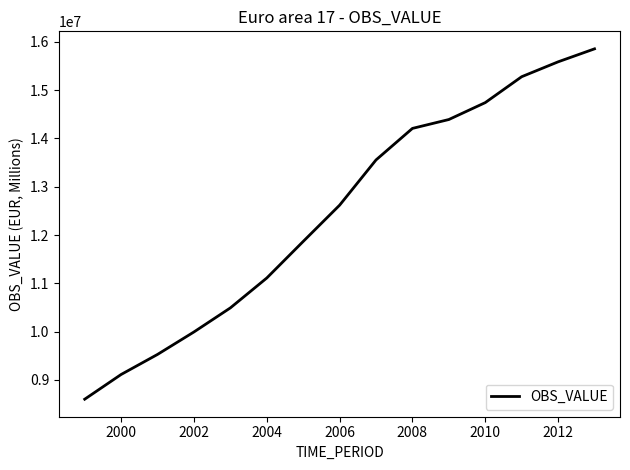

What is the difference between the maximum and minimum values?

7256918.8